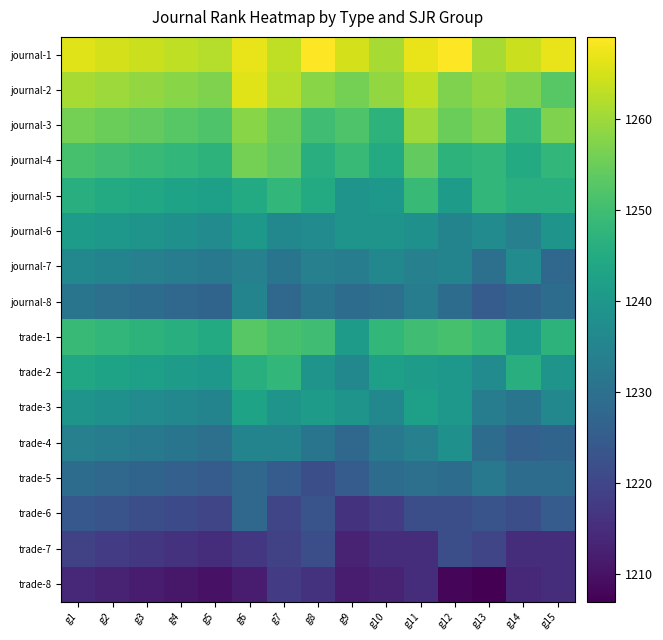

What is the total value across all series at g5?

19776